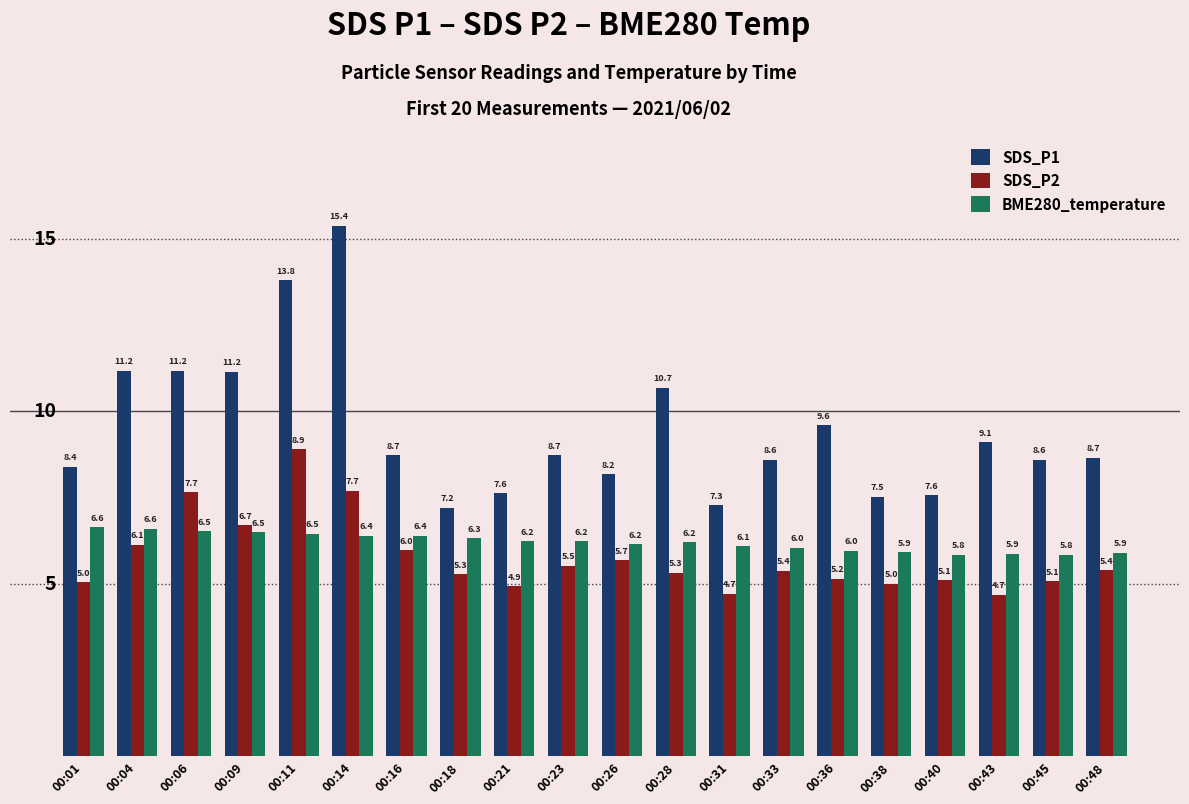

Which series changed the most between 00:36 and 00:40?

SDS_P1